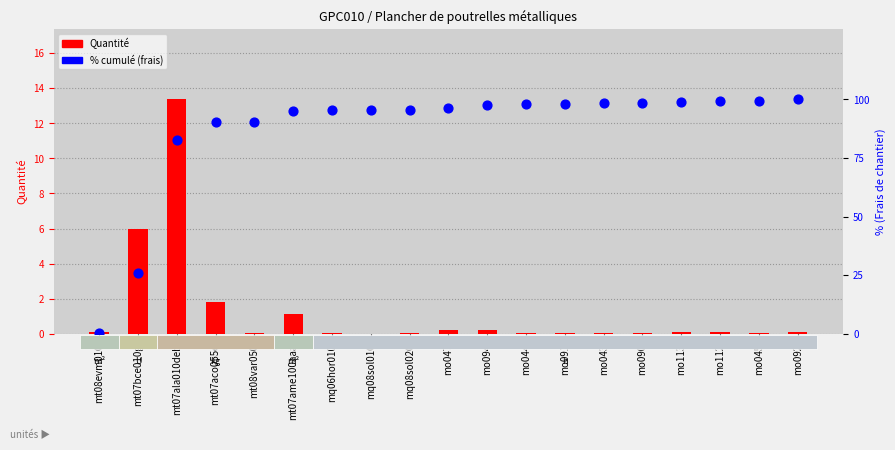

What is the total value across all series at mt07ame100aaa?

96.3